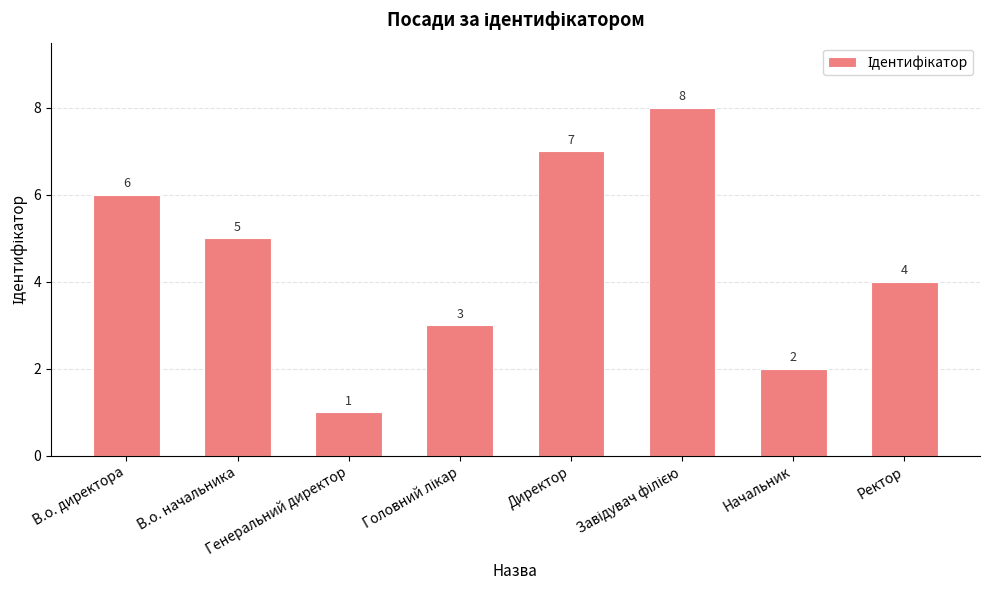

What is the difference between the second highest and second lowest values?

5